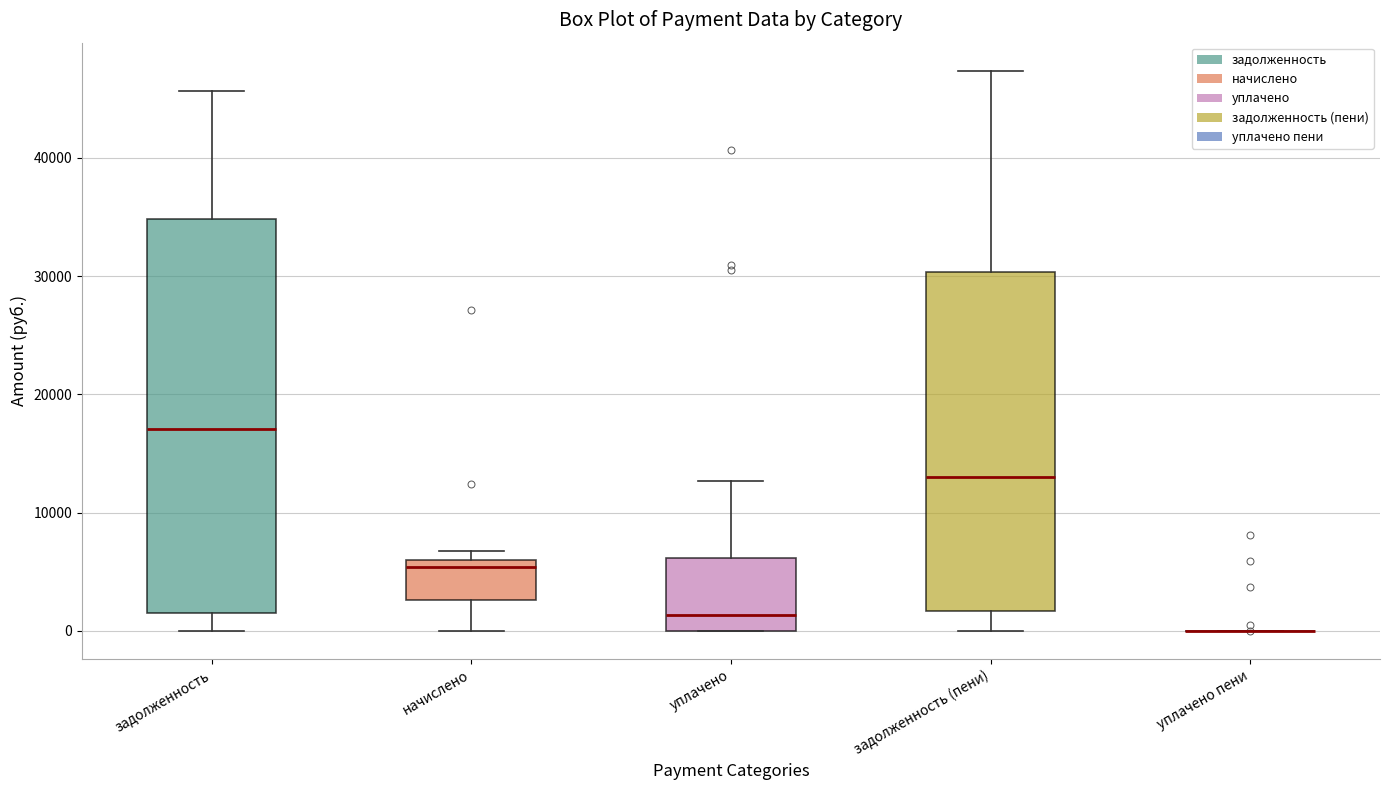

Reading left to right, transcribe this box plot: for each box, give where its median line is, the range the box spans, and where its two whiskers end, as read against the y-axis. The values are not printed on the chart, so give them approximately, as read against the axis.

задолженность: median 17000, box 2000 to 35000, whiskers 0 to 46000
начислено: median 5000, box 3000 to 6000, whiskers 0 to 7000
уплачено: median 1000, box 0 to 6000, whiskers 0 to 13000
задолженность (пени): median 13000, box 2000 to 30000, whiskers 0 to 47000
уплачено пени: box collapsed to a line at 0, whiskers 0 to 0